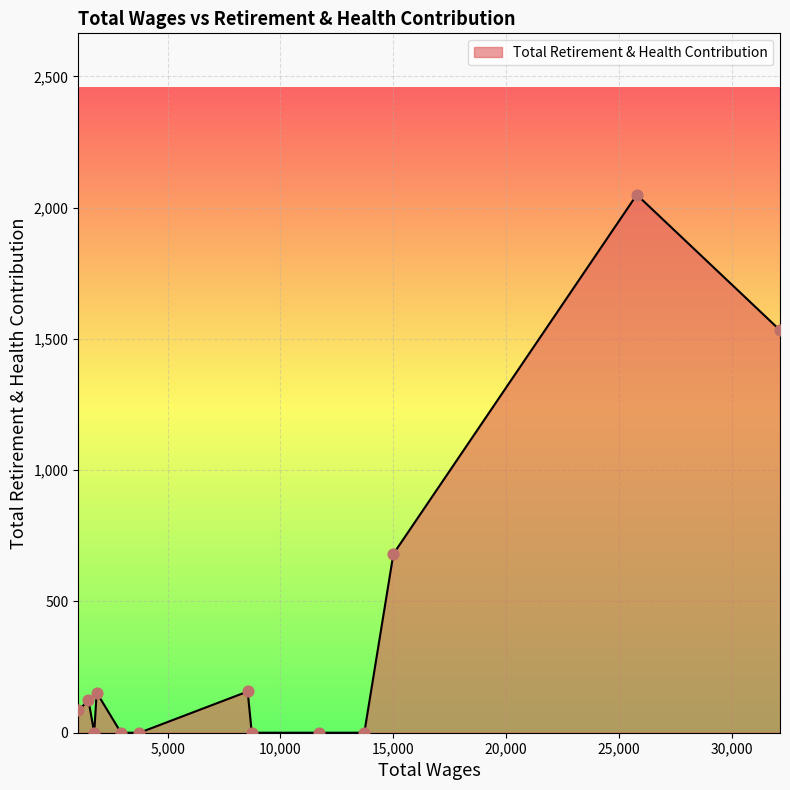

What is the difference between the maximum and minimum values?

2049